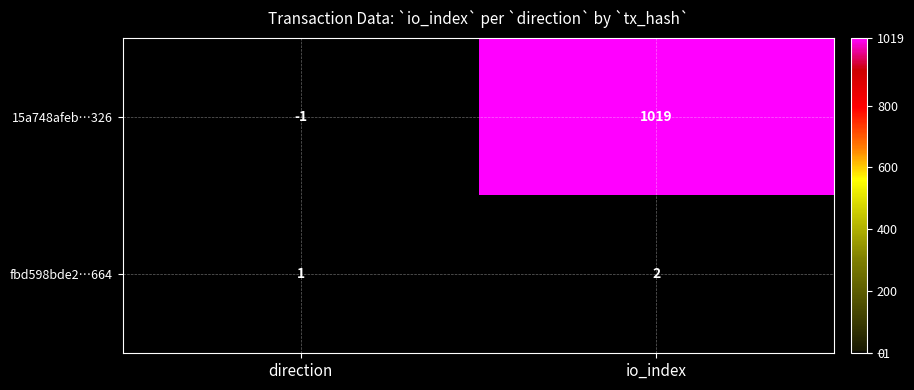

What is the average value of the 15a748afeb…326 series?

509